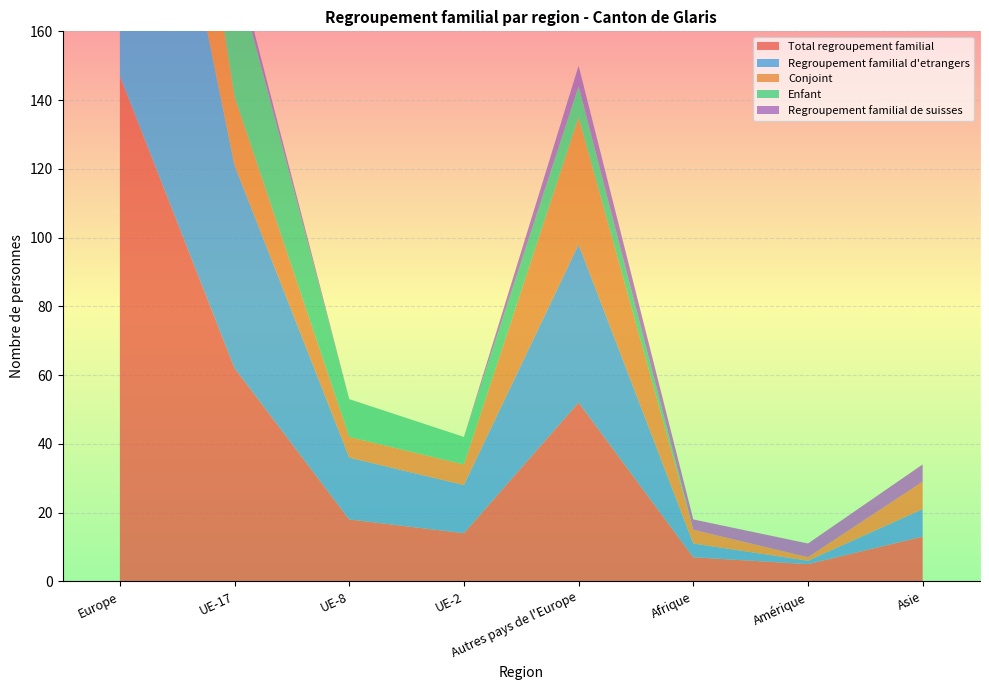

Reading right to left, extract all data points from this chart.

Total regroupement familial: 13	5	7	52	14	18	62	147
Regroupement familial d'etrangers: 8	1	4	46	14	18	59	138
Conjoint: 8	1	4	37	6	6	20	70
Enfant: 0	0	0	9	8	11	38	66
Regroupement familial de suisses: 5	4	3	6	0	0	3	9